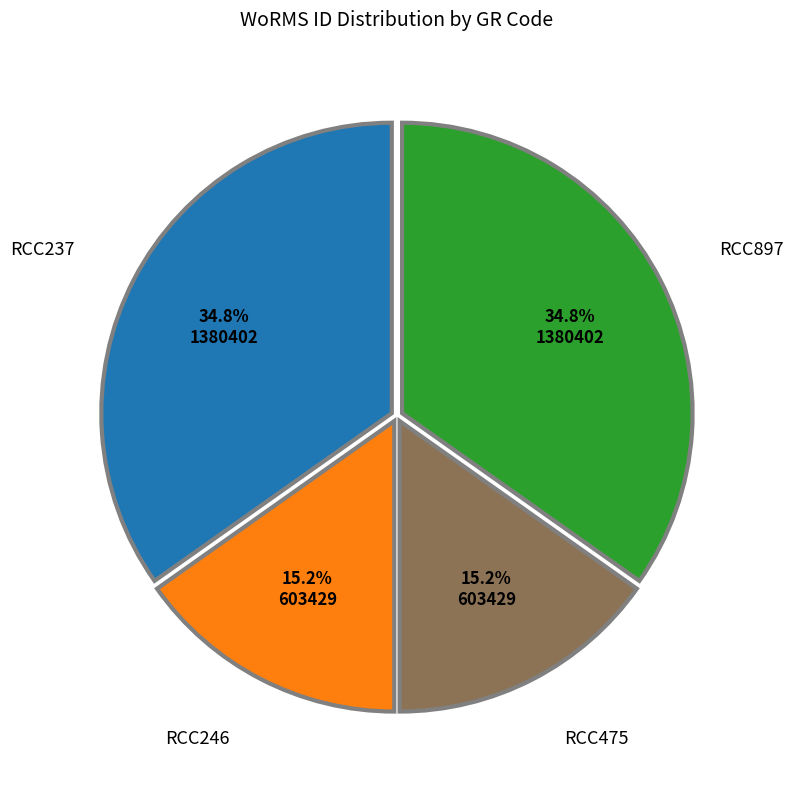

Is it true that RCC246 is 15% of the pie?

True